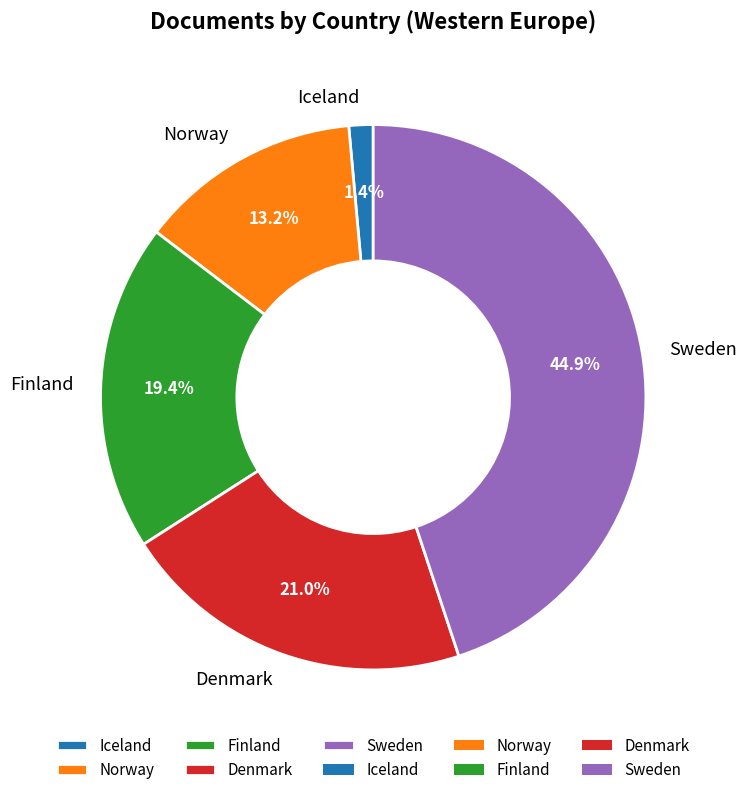

Is it true that Norway is 21% of the pie?

False